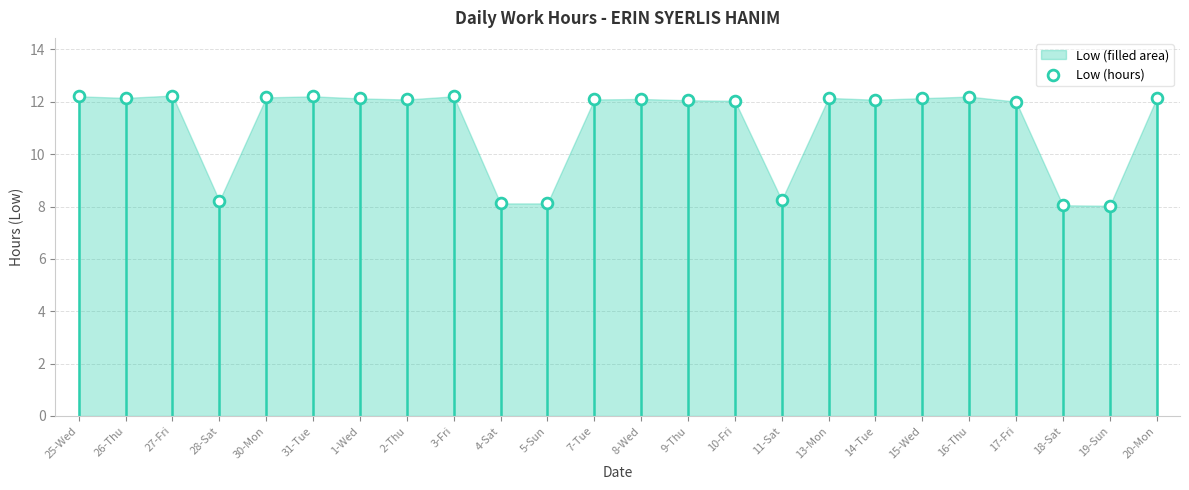

What is the range of Y values (max minus min)?

4.2